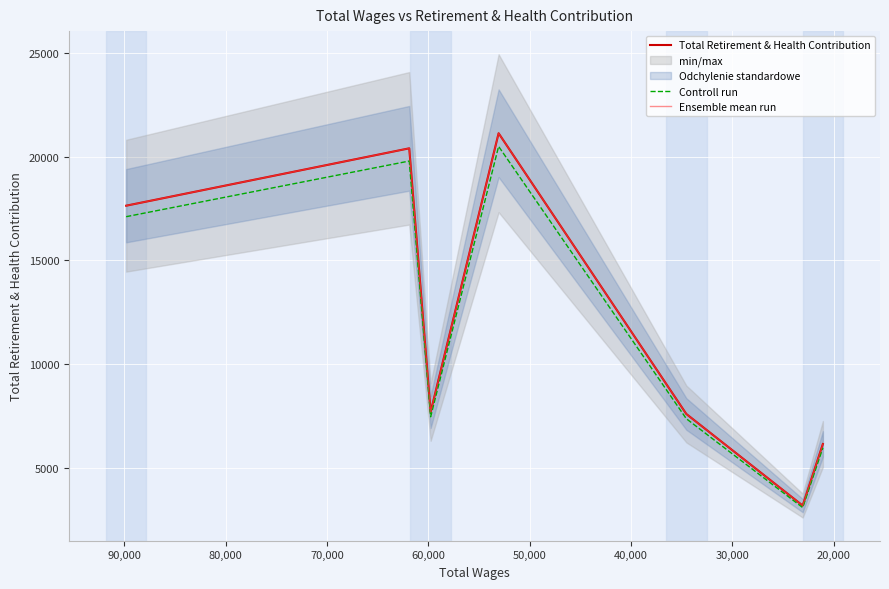

How many data points in Ensemble mean run are less than 7703?

3